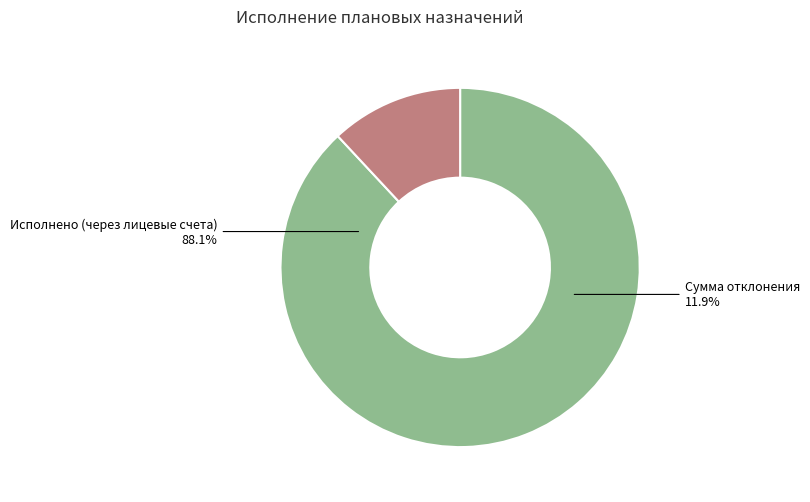

The Исполнено (через лицевые счета) slice represents 88% of the pie. True or false?

True